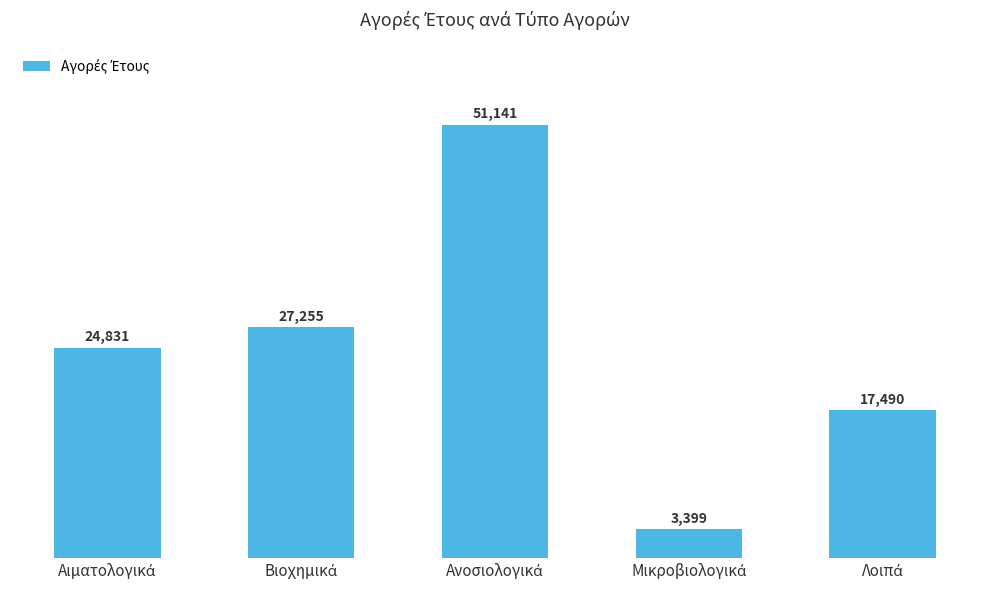

What is the greatest value displayed?

51140.8